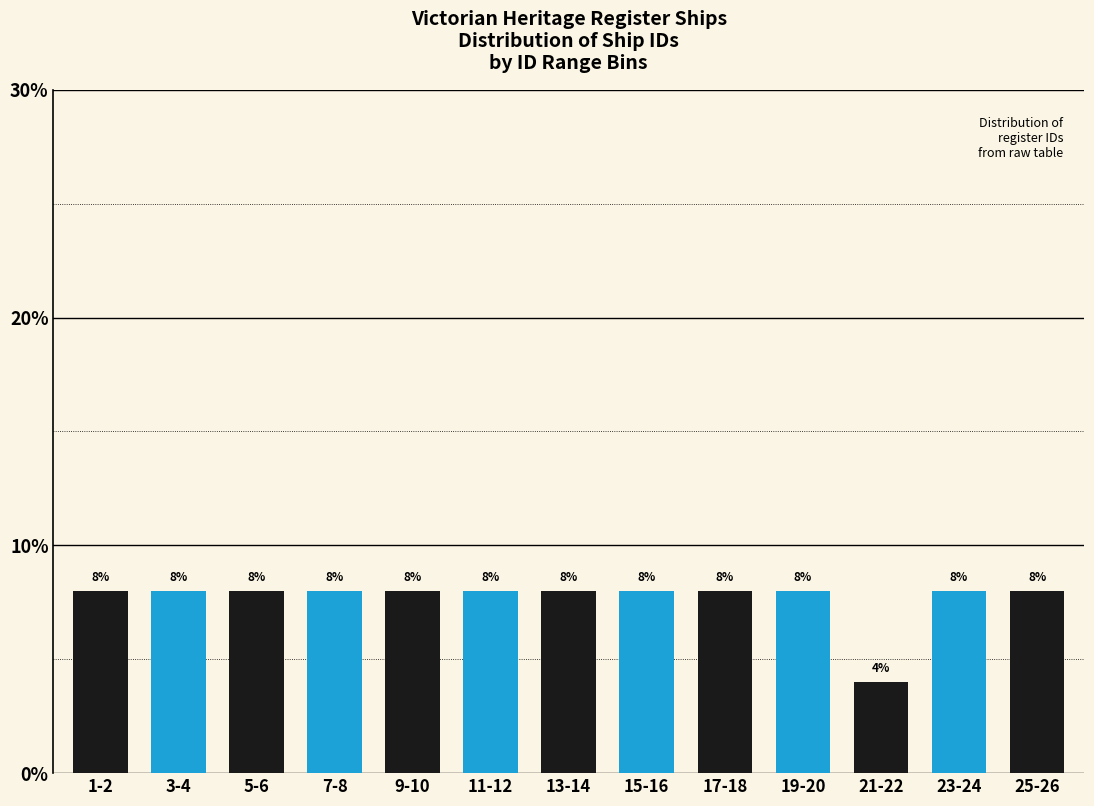

Reading left to right, what are all the values shown in this chart?

1-2=8	3-4=8	5-6=8	7-8=8	9-10=8	11-12=8	13-14=8	15-16=8	17-18=8	19-20=8	21-22=4	23-24=8	25-26=8